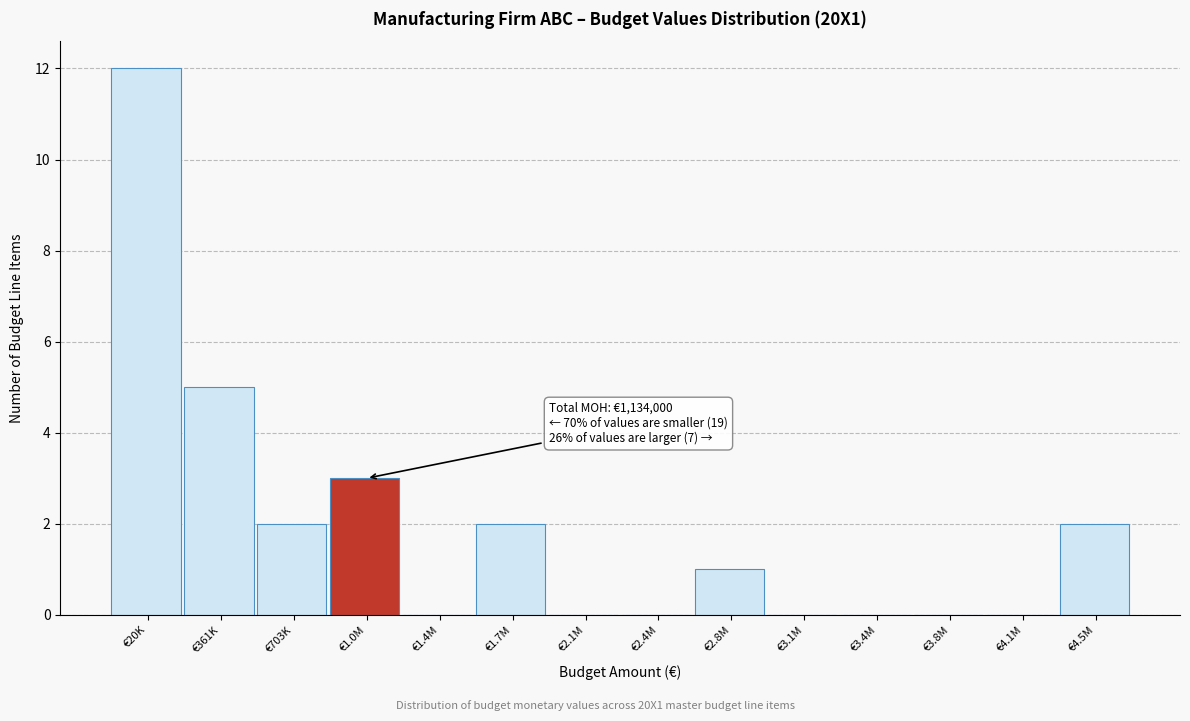

Reading right to left, list all the values displayed in this chart.

€4.5M=2	€4.1M=0	€3.8M=0	€3.4M=0	€3.1M=0	€2.8M=1	€2.4M=0	€2.1M=0	€1.7M=2	€1.4M=0	€1.0M=3	€703K=2	€361K=5	€20K=12